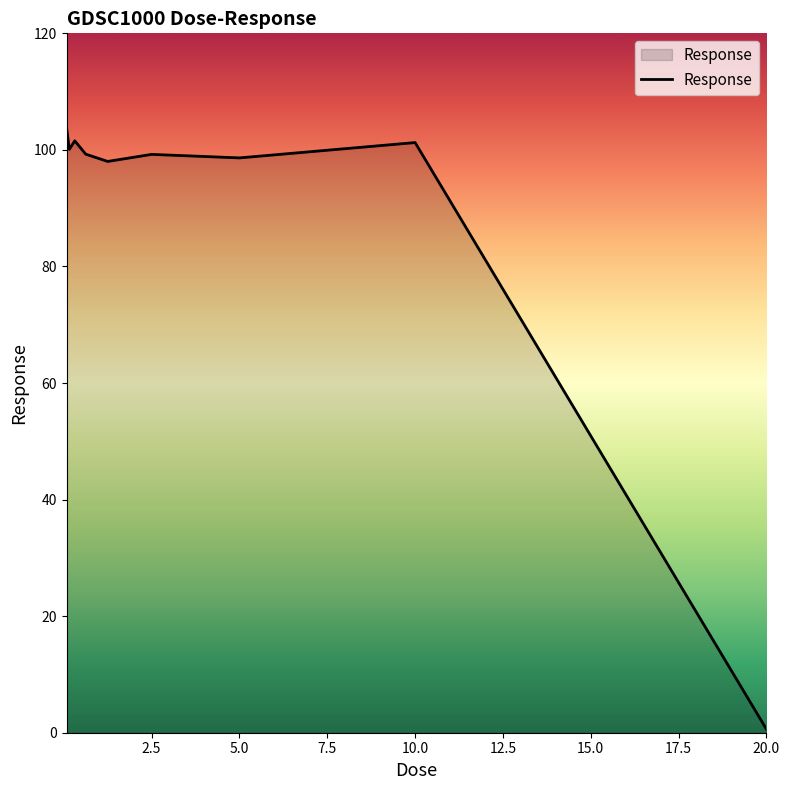

What is the maximum value shown in the chart?

103.9